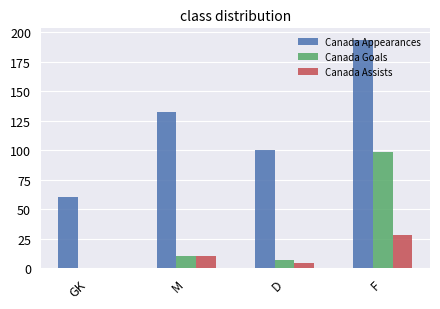

Reading left to right, what are all the values shown in this chart?

Canada Appearances: 60.0	132.3	100.2	193.5
Canada Goals: 0.0	10.6	6.8	98.5
Canada Assists: 0.0	10.6	4.6	28.5